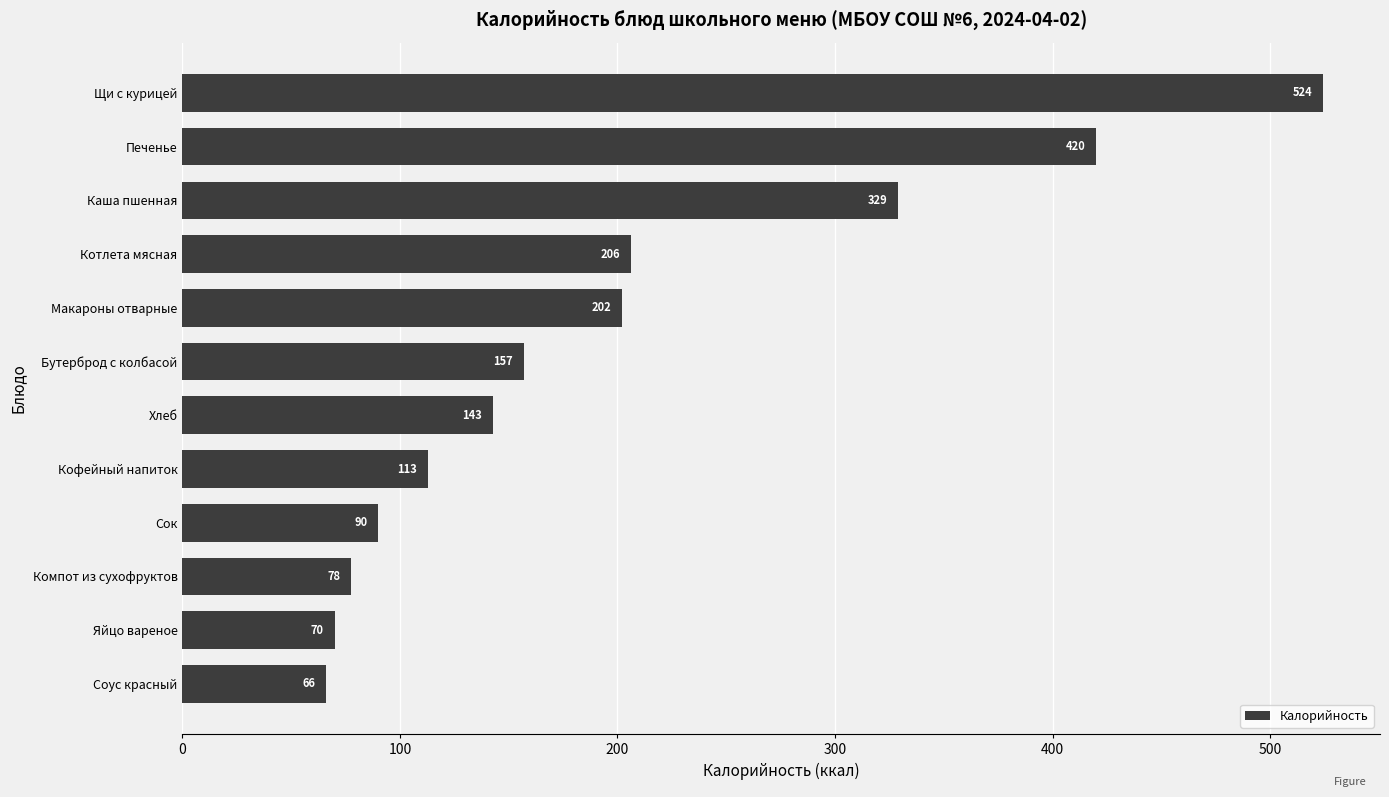

What is the smallest value displayed?

66.0